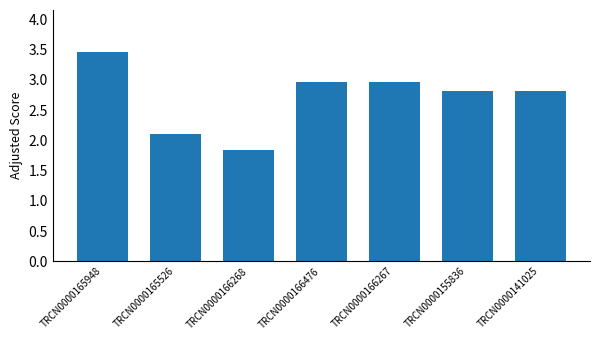

True or false: the data shows 3.0 at TRCN0000166267.

True